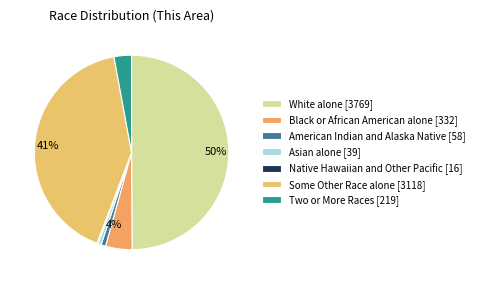

What percentage is the Black or African American alone slice, to the nearest percent?

4%